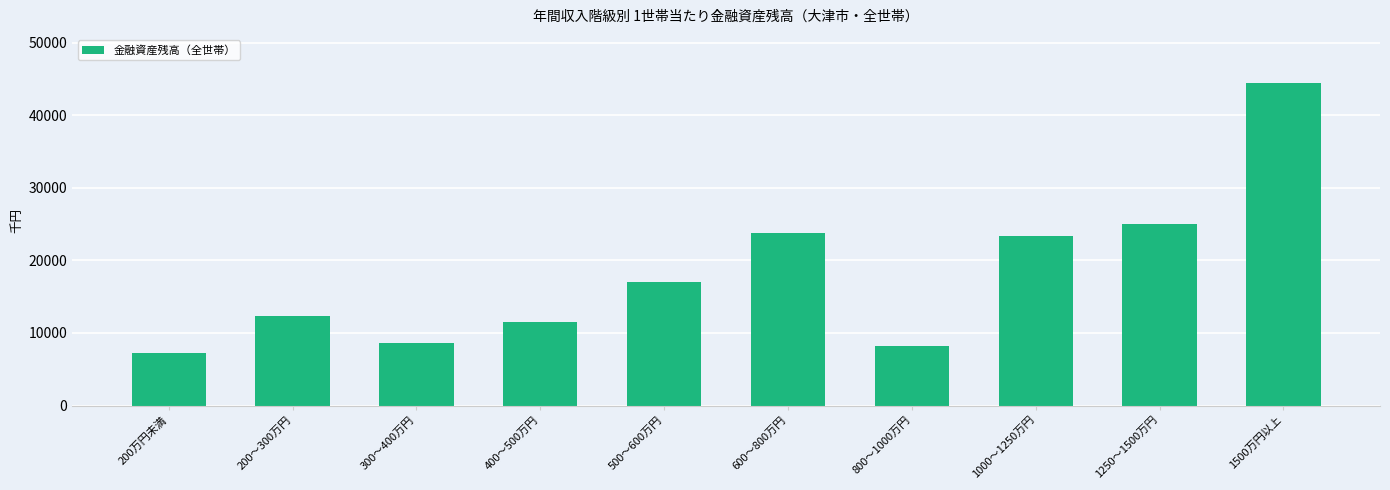

List the labels in order of value, smallest first.

200万円未満, 800～1000万円, 300～400万円, 400～500万円, 200～300万円, 500～600万円, 1000～1250万円, 600～800万円, 1250～1500万円, 1500万円以上